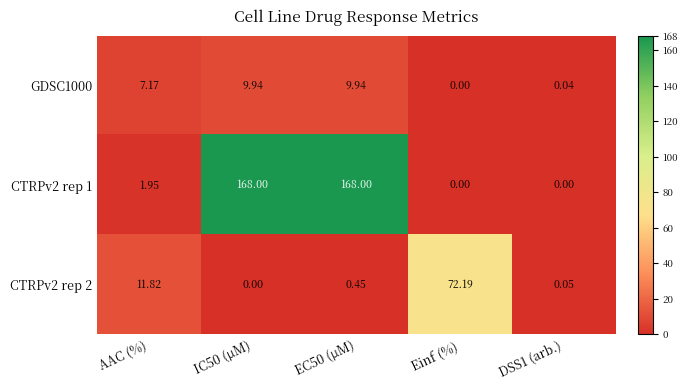

At which label is CTRPv2 rep 1 closest to 84?

AAC (%)